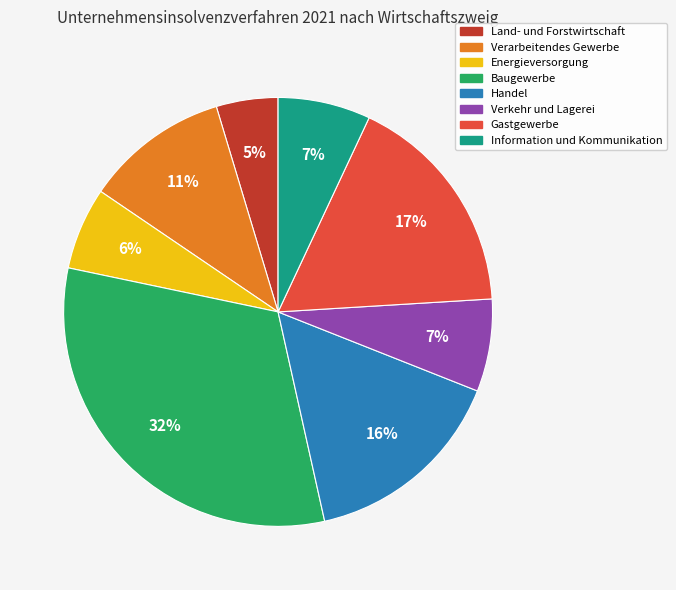

Is there any slice that represents more than half of the pie?

No